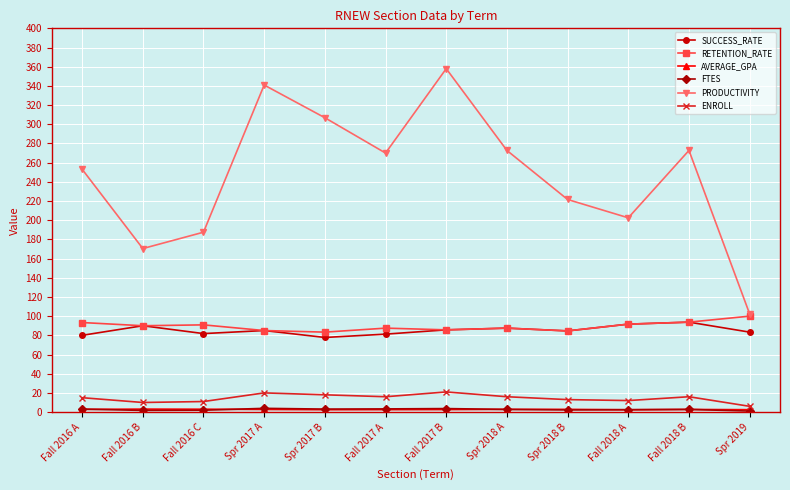

Between Fall 2017 A and Fall 2018 A, which series saw the biggest shift?

PRODUCTIVITY